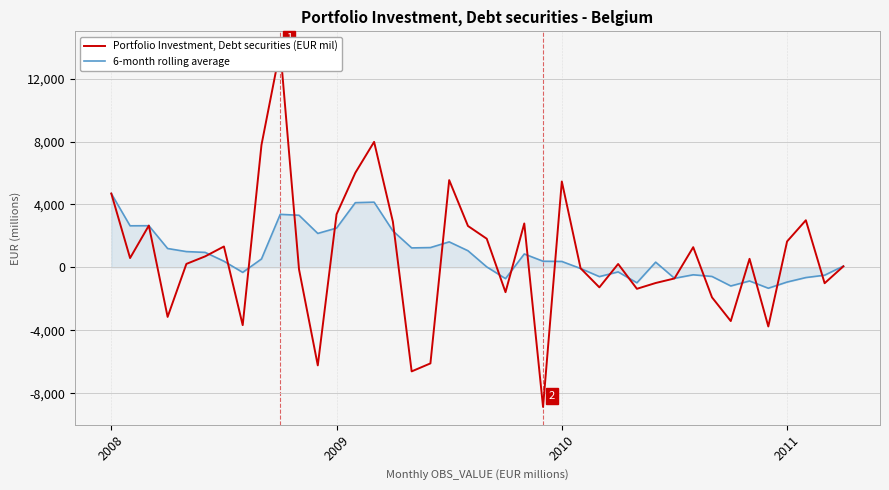

True or false: Portfolio Investment, Debt securities (EUR mil) has more than 1 points higher than both neighbors.

True